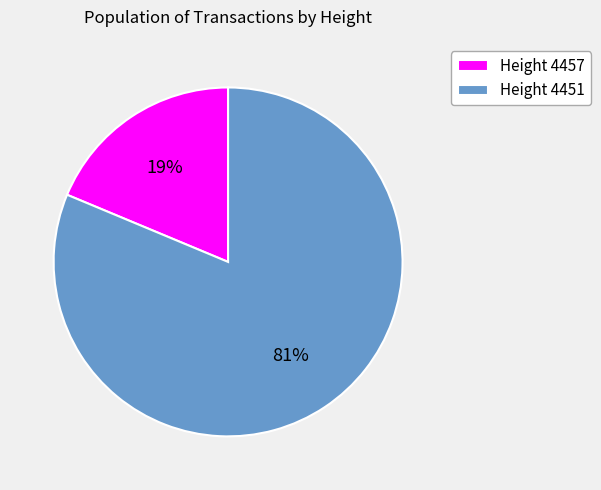

What is the ratio of the value at Height 4451 to the value at Height 4457?

4.3